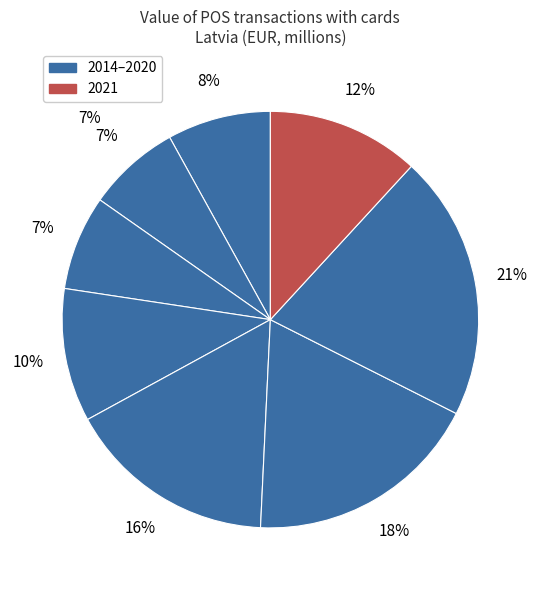

Between 2015 and 2018, which is larger?

2018